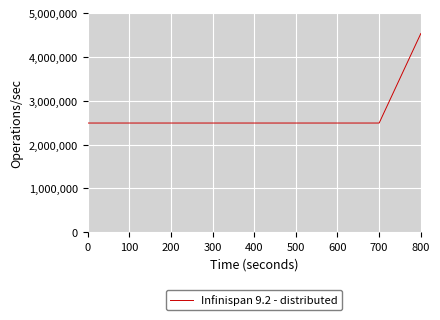

What is the maximum value shown in the chart?

4534165